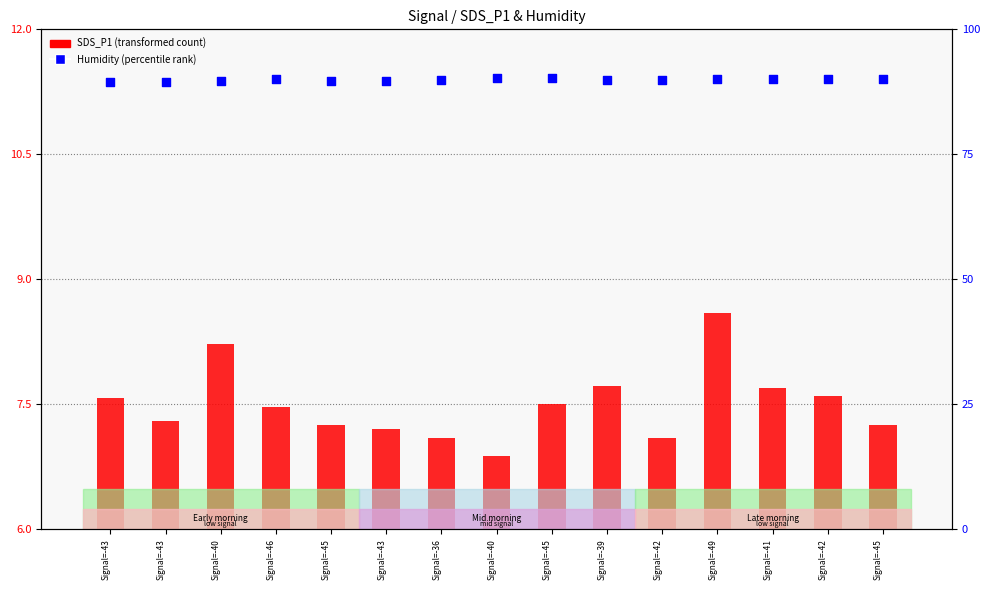

Is the value of Humidity (percentile) at Signal=-43 greater than the value of SDS_P1 (transformed) at Signal=-45?

Yes